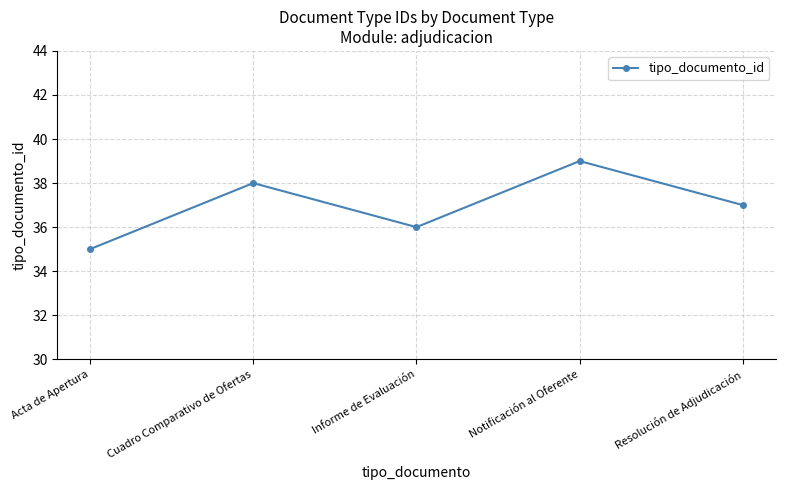

What position from the right is Resolución de Adjudicación?

1